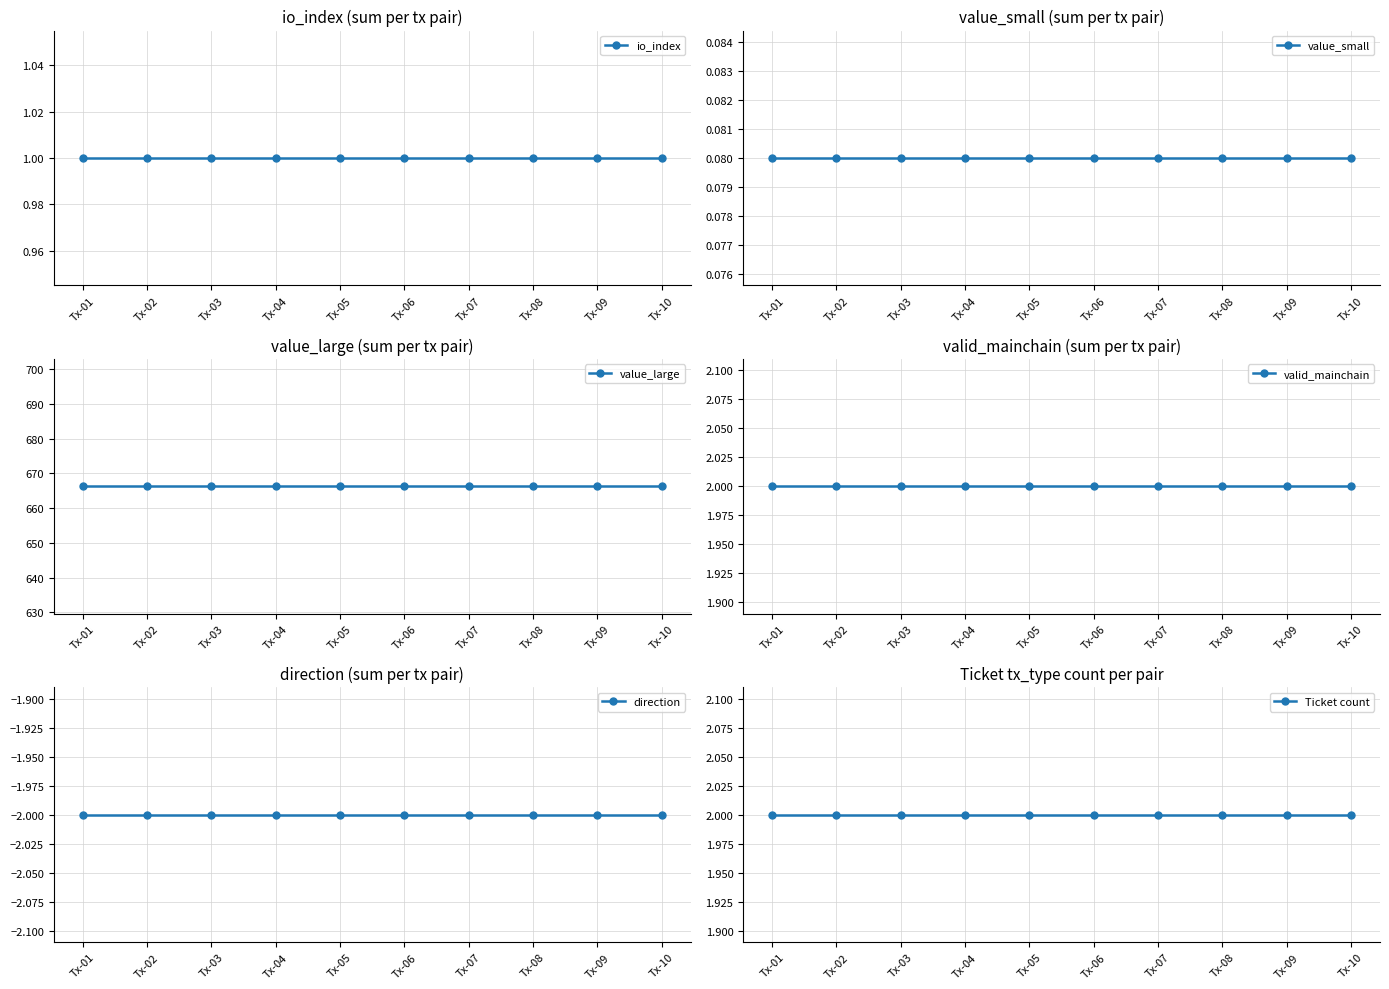

Which series has the largest range (max minus min)?

io_index